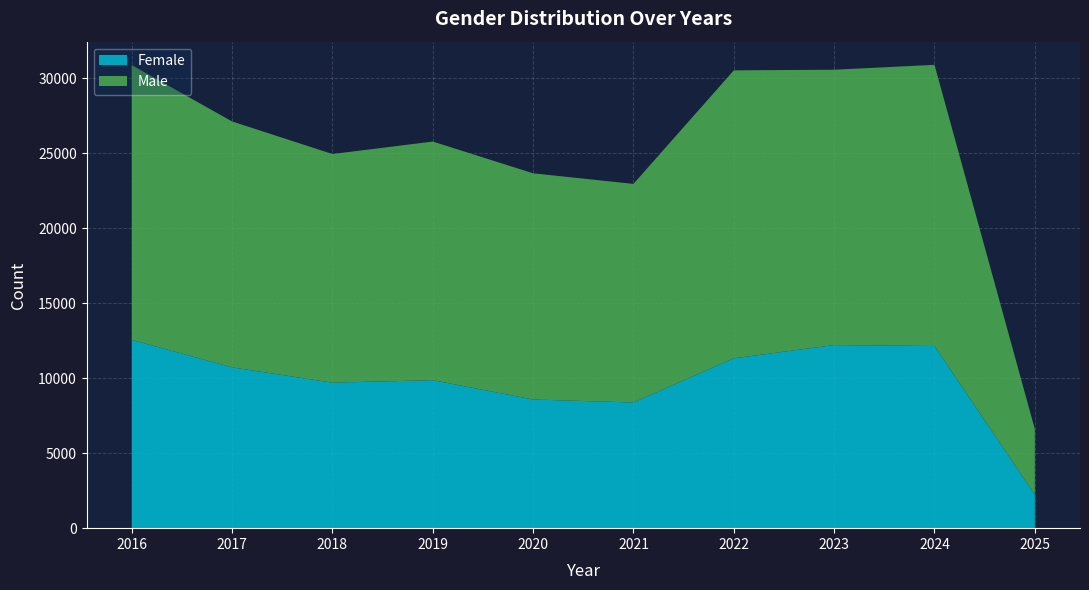

Reading left to right, what are all the values shown in this chart?

Female: 12547	10717	9698	9862	8575	8375	11319	12204	12137	2225
Male: 18316	16389	15237	15905	15075	14569	19192	18349	18742	4375